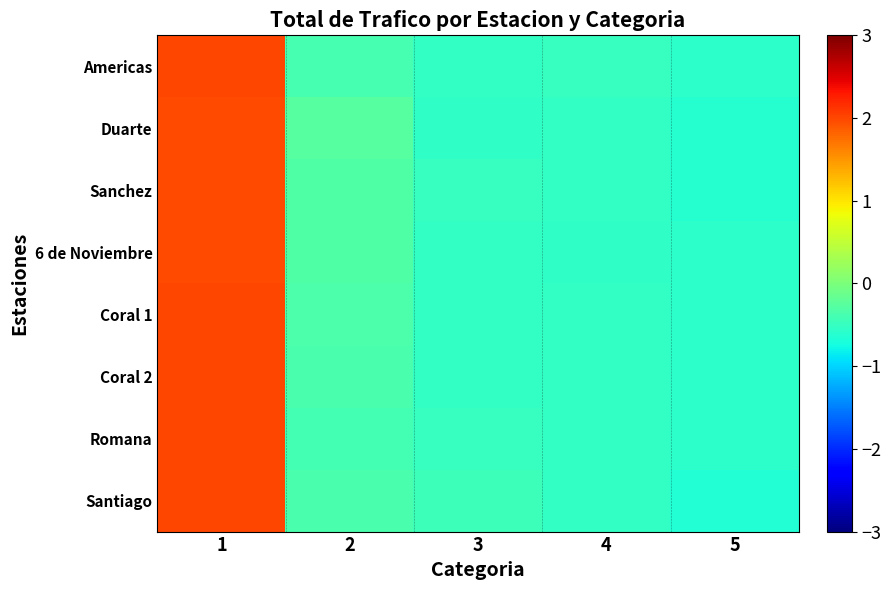

Reading left to right, list all the values displayed in this chart.

Americas: 1=2.0	2=-0.4	3=-0.5	4=-0.5	5=-0.6
Duarte: 1=2.0	2=-0.3	3=-0.6	4=-0.5	5=-0.6
Sanchez: 1=2.0	2=-0.3	3=-0.5	4=-0.5	5=-0.6
6 de Noviembre: 1=2.0	2=-0.3	3=-0.5	4=-0.6	5=-0.6
Coral 1: 1=2.0	2=-0.4	3=-0.5	4=-0.5	5=-0.6
Coral 2: 1=2.0	2=-0.4	3=-0.5	4=-0.5	5=-0.6
Romana: 1=2.0	2=-0.4	3=-0.5	4=-0.5	5=-0.6
Santiago: 1=2.0	2=-0.4	3=-0.5	4=-0.5	5=-0.6